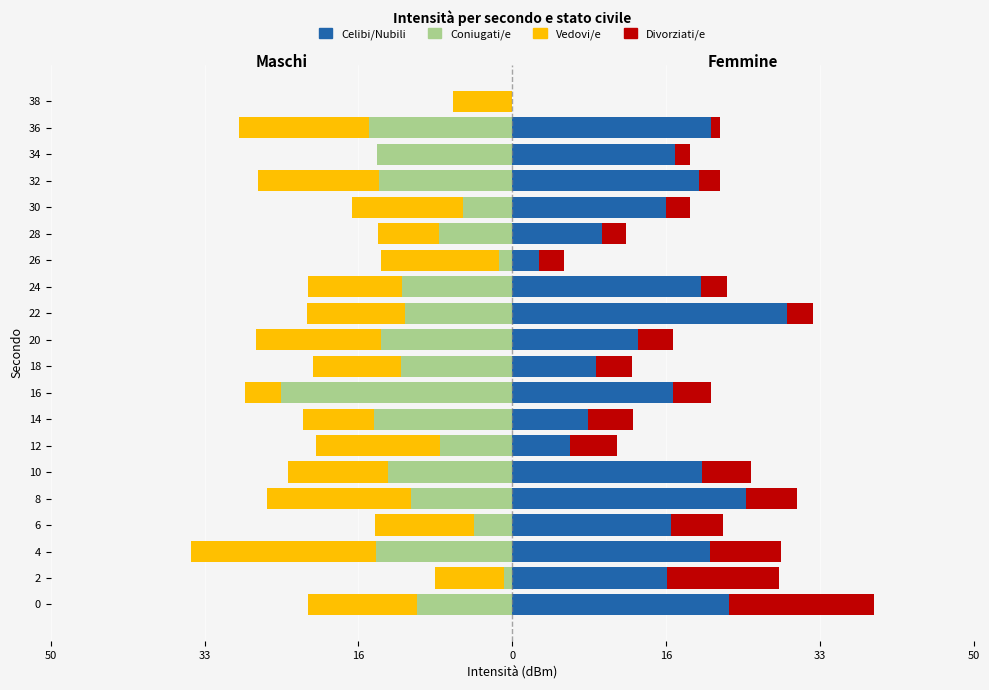

What are all the series names shown in the legend?

Coniugati/e, Vedovi/e, Celibi/Nubili, Divorziati/e